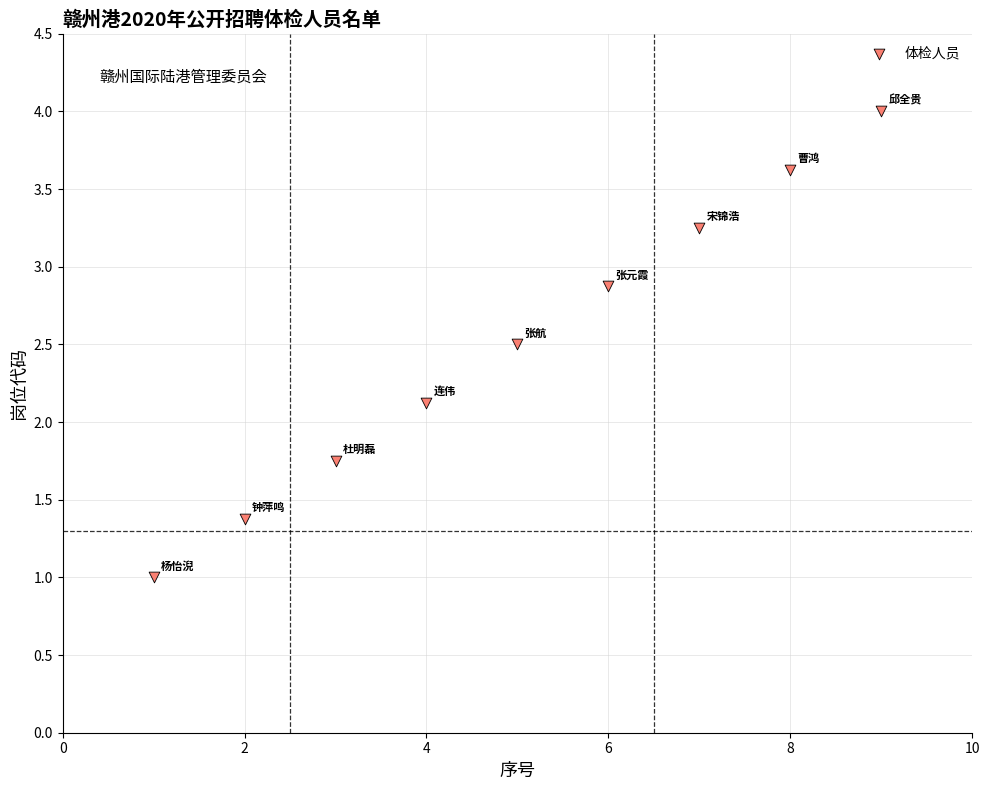

What Y value in the scatter plot is closest to 2?

2.1